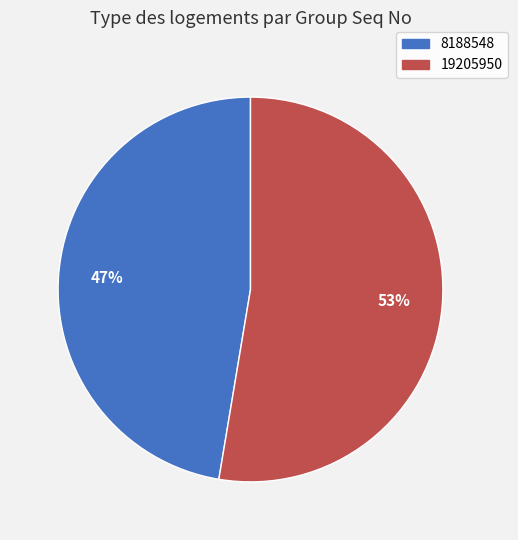

How many slices are in this pie chart?

2